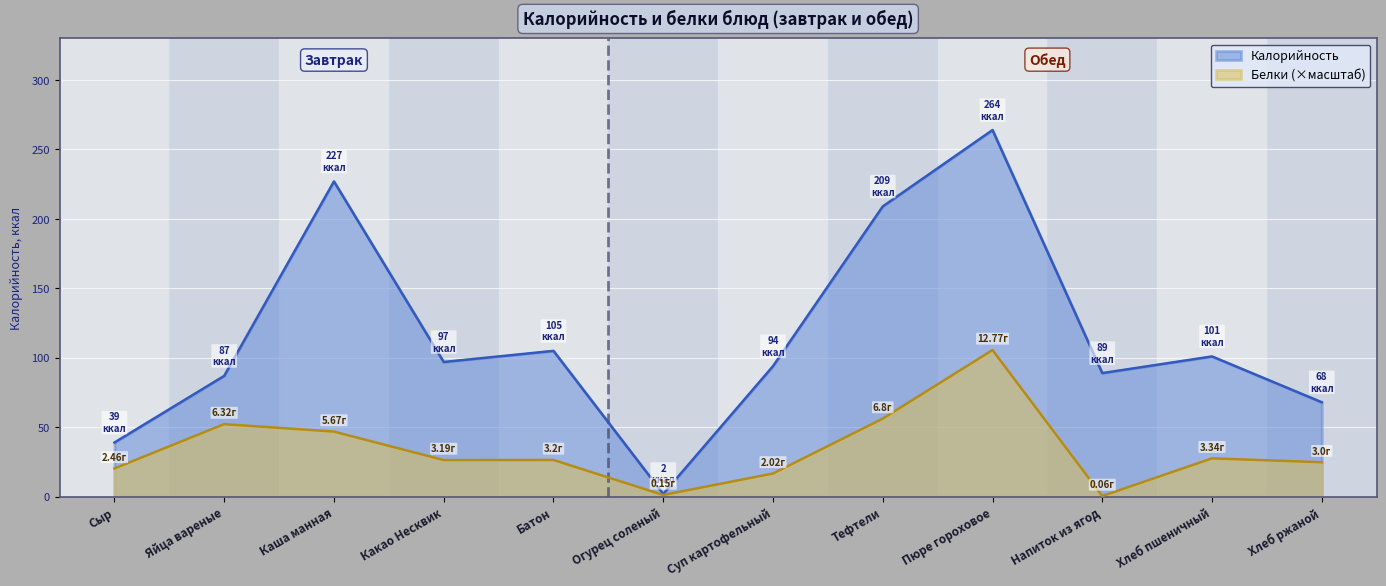

How many series are shown in this chart?

2